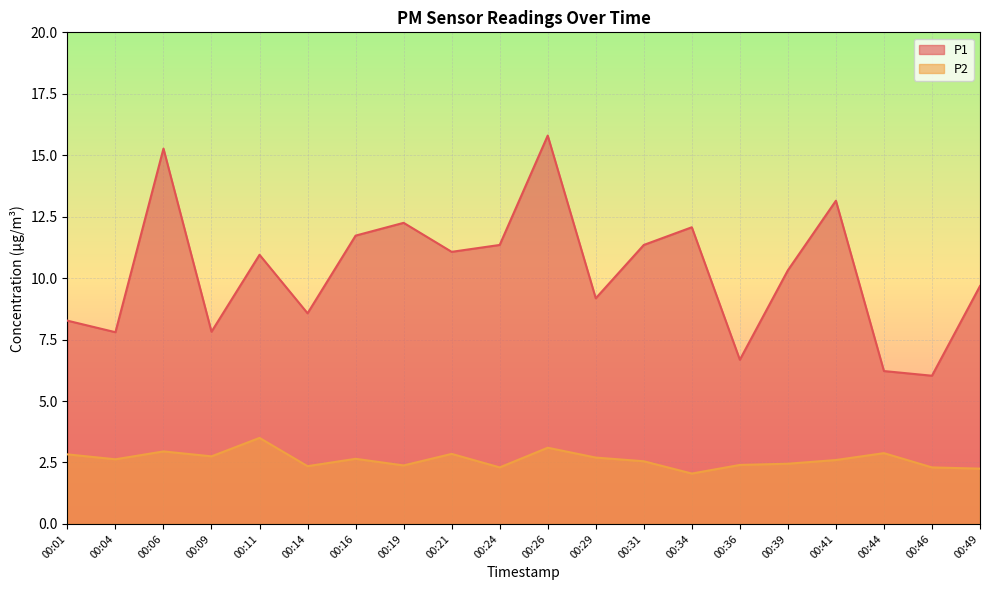

List the series in order of their peak value, lowest first.

P2, P1